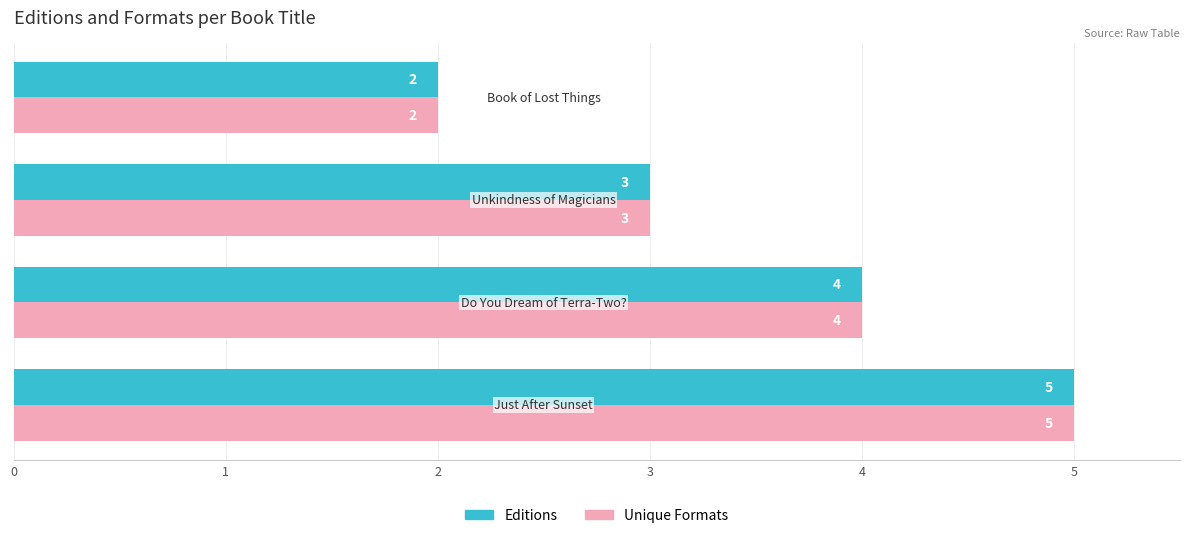

What is the sum of all Editions values?

14